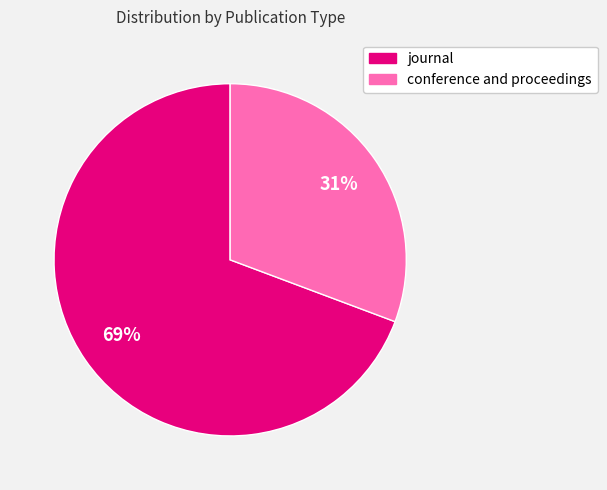

How many slices are in this pie chart?

2